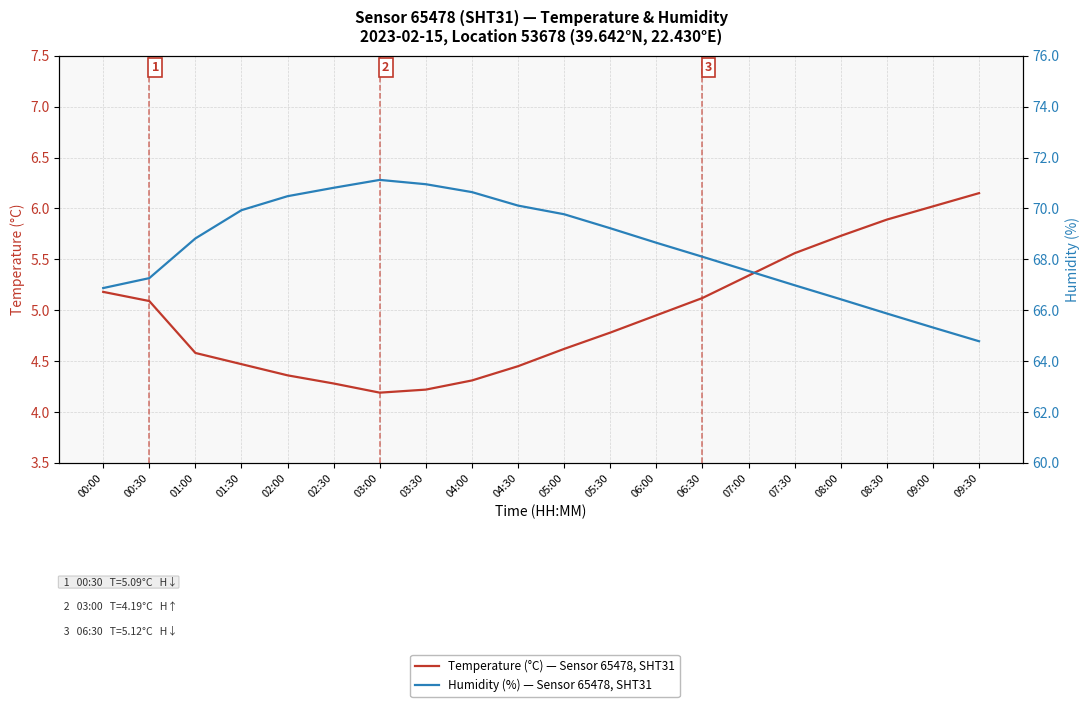

What is the sum of all Temperature (°C) — Sensor 65478, SHT31 values?

99.3